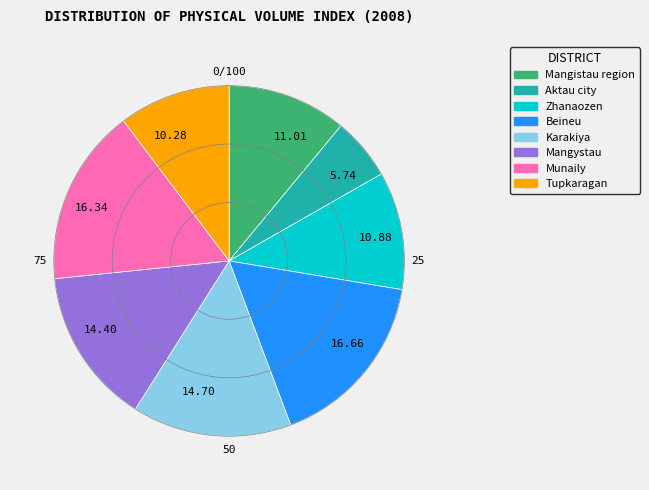

Approximately how many times larger is the value at 14.70 compared to 10.28?

1.4